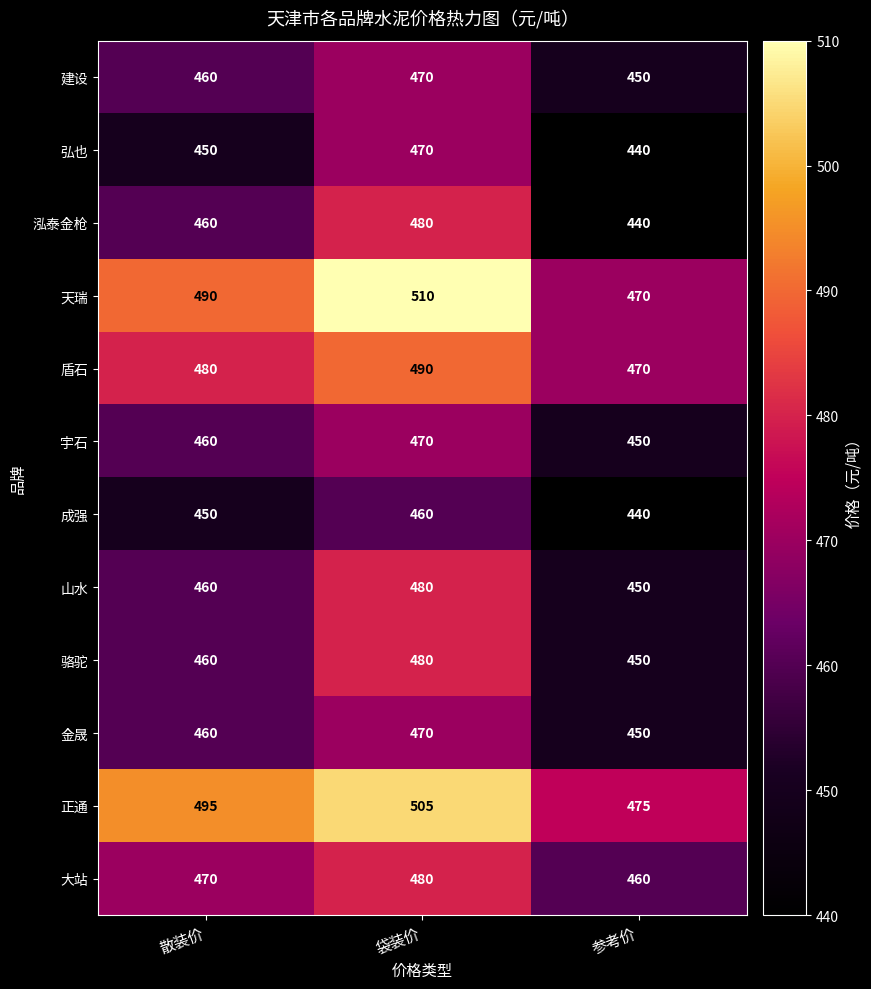

At which label does 骆驼 reach its peak?

袋装价